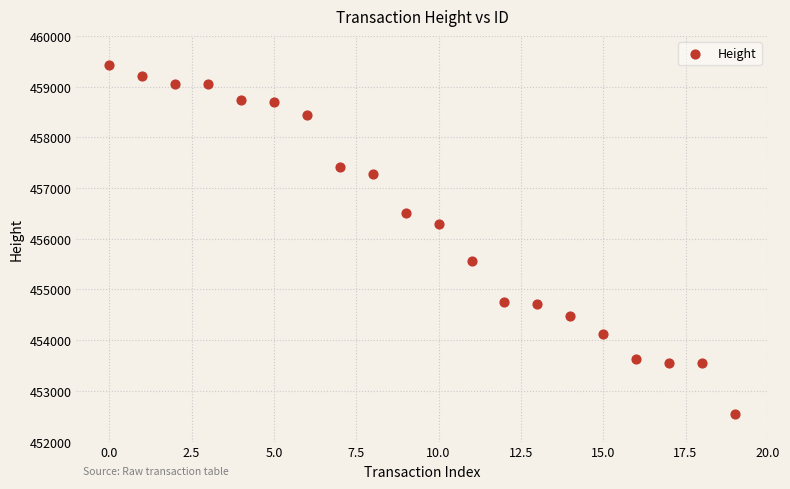

What is the range of Y values (max minus min)?

6890